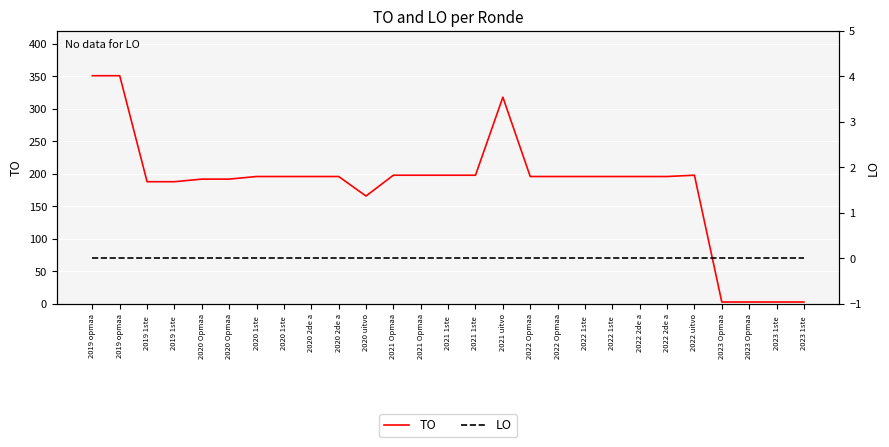

True or false: LO has more than 0 interior local peaks.

False